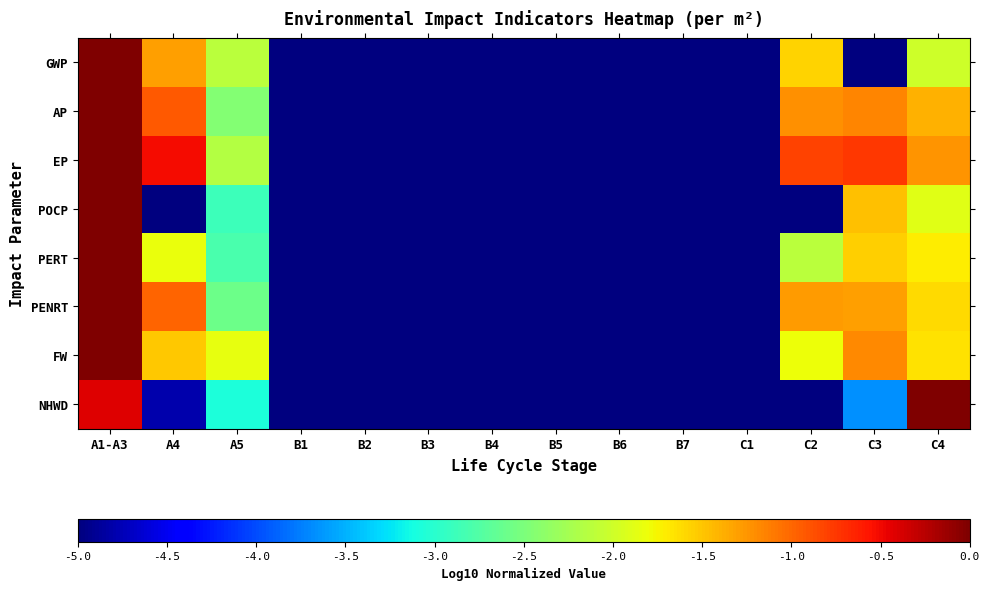

Which series has the largest total across all categories?

EP